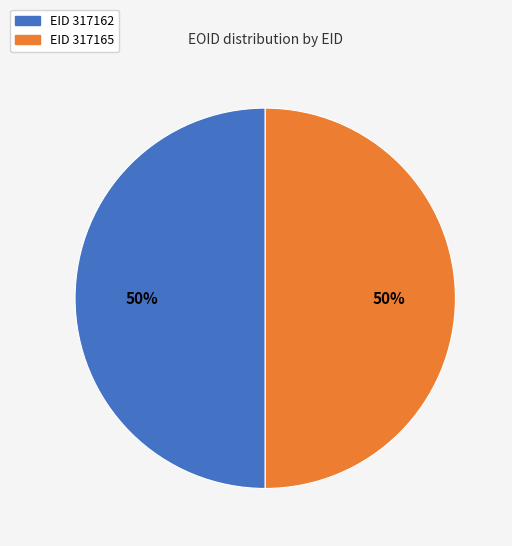

To the nearest percent, what is the average slice percentage?

50%